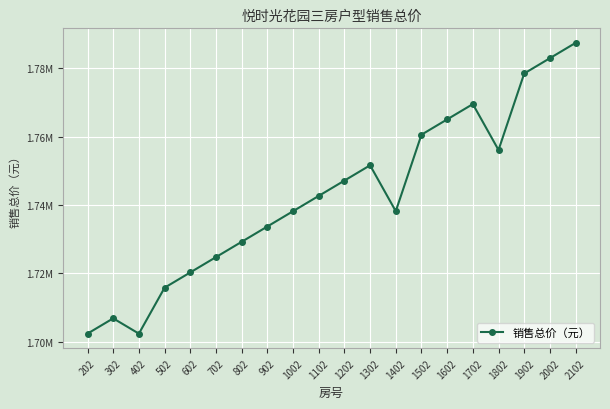

The chart shows a value of 1064800 at 1502. True or false?

False